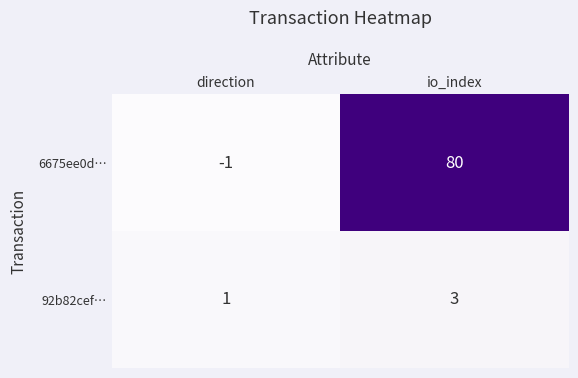

Between direction and io_index, which series saw the biggest shift?

6675ee0d…